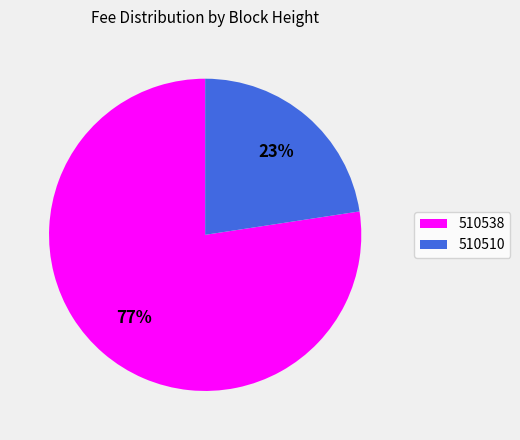

Is it true that 510510 is 23% of the pie?

True